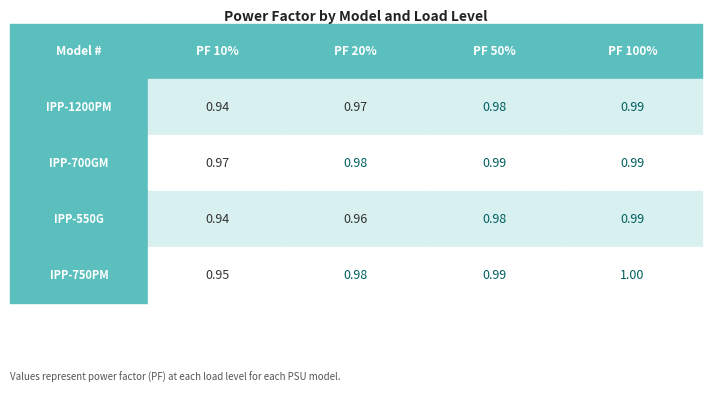

Reading left to right, list all the values displayed in this chart.

IPP-1200PM: PF 10%=0.9	PF 20%=1.0	PF 50%=1.0	PF 100%=1.0
IPP-700GM: PF 10%=1.0	PF 20%=1.0	PF 50%=1.0	PF 100%=1.0
IPP-550G: PF 10%=0.9	PF 20%=1.0	PF 50%=1.0	PF 100%=1.0
IPP-750PM: PF 10%=0.9	PF 20%=1.0	PF 50%=1.0	PF 100%=1.0